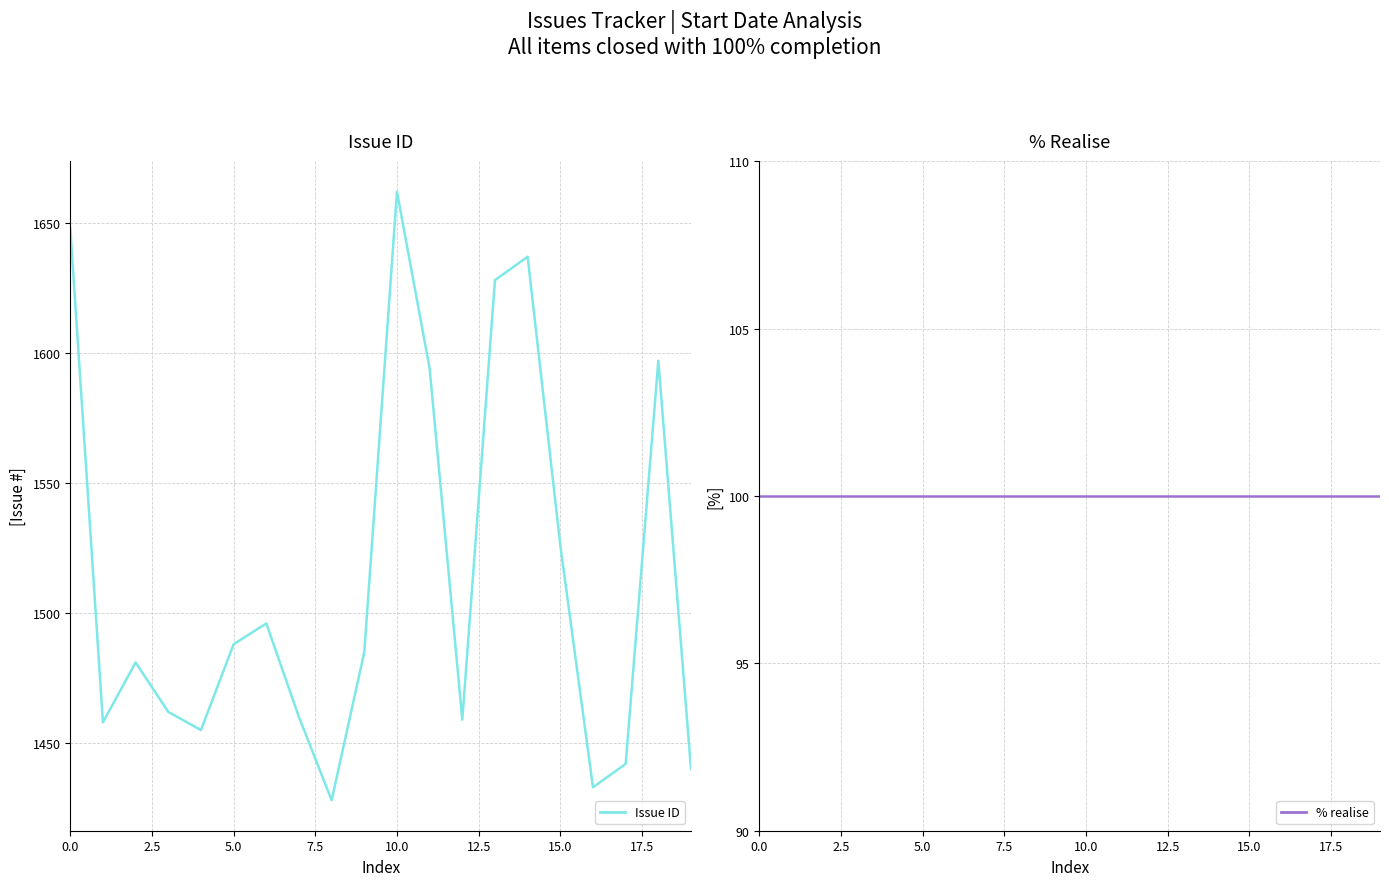

What is the total value across all series at 18?

1697